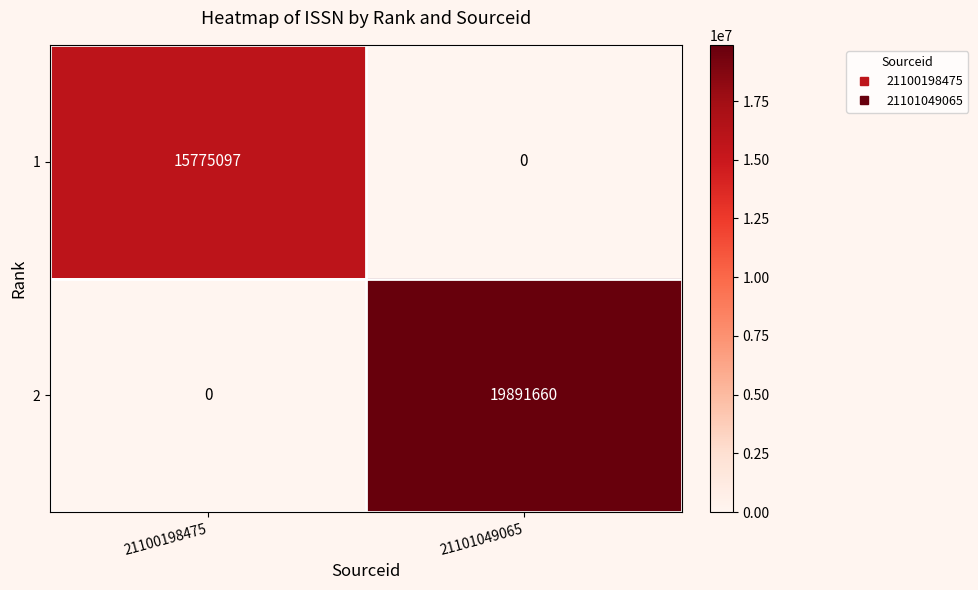

Count the number of data series in this chart.

2